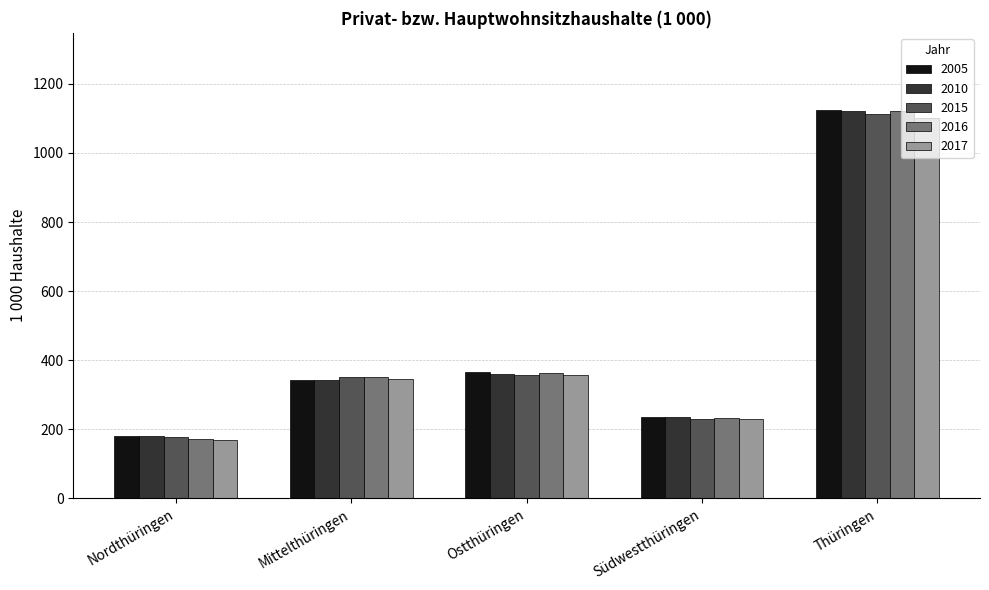

Which category has the lowest value across all series?

Nordthüringen